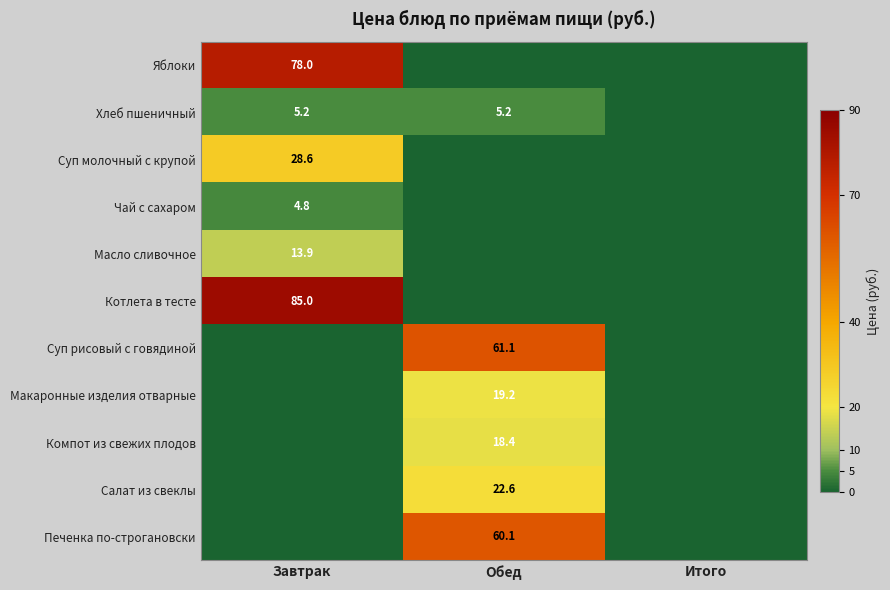

The Суп молочный с крупой series shows 11.2 at Завтрак. True or false?

False